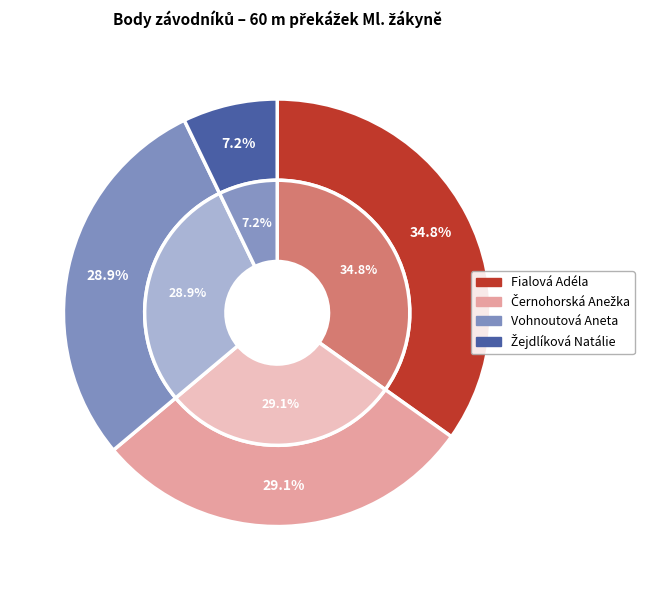

True or false: Vohnoutová Aneta accounts for 29% of the total.

True